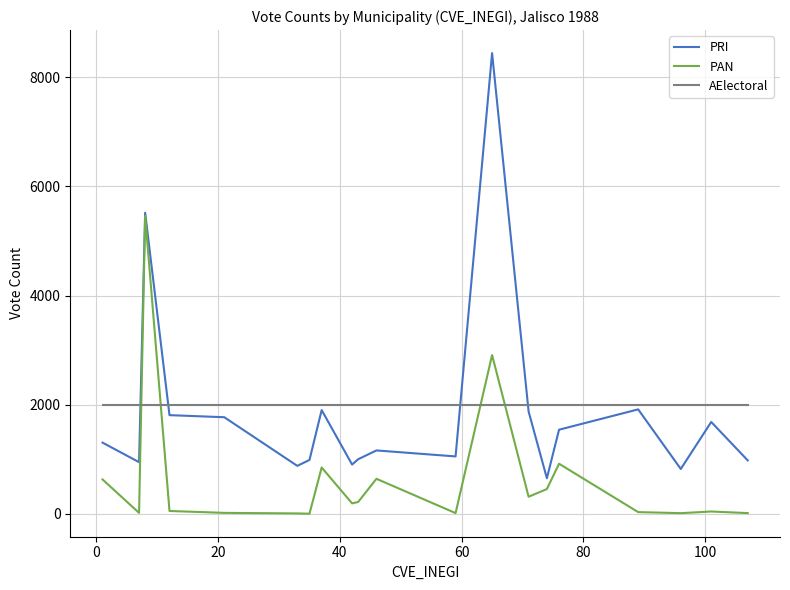

Which series has the widest spread of values?

PRI